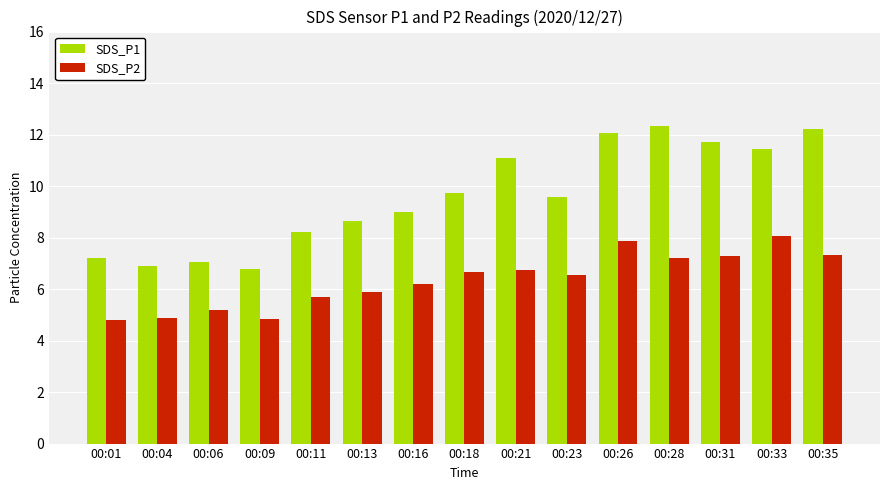

How many groups of bars are there?

15